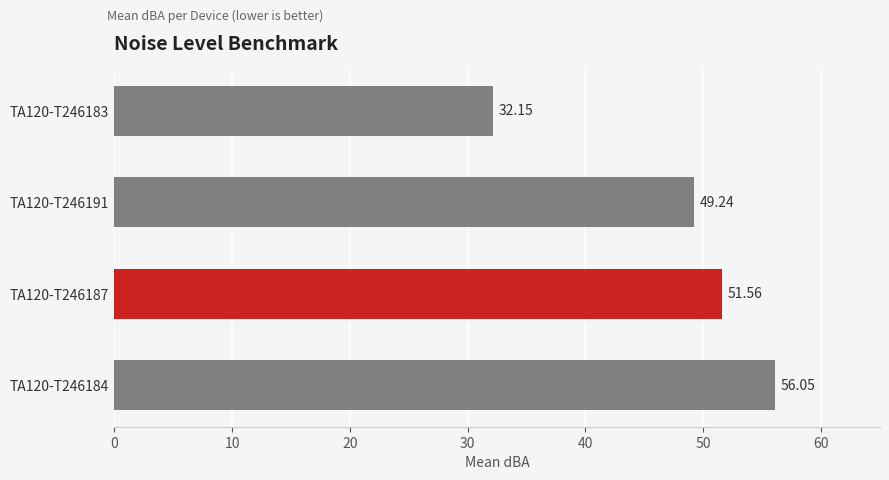

Which has a higher value, TA120-T246184 or TA120-T246183?

TA120-T246184